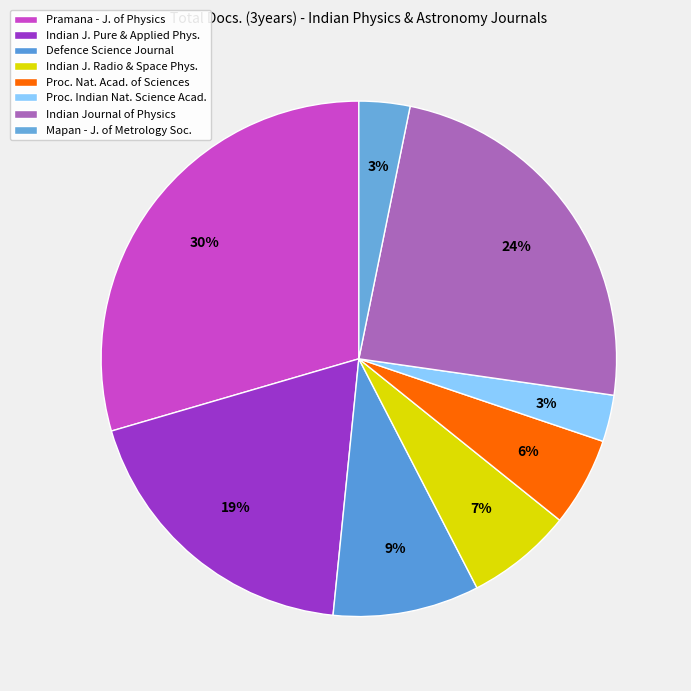

How many slices are in this pie chart?

8